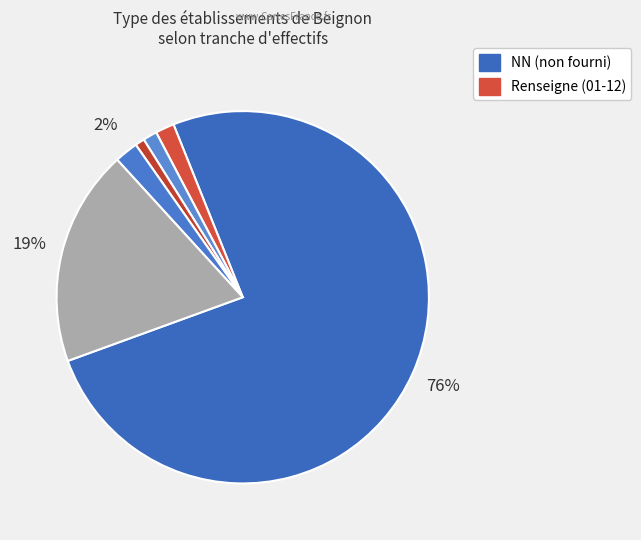

What is the majority slice?

NN